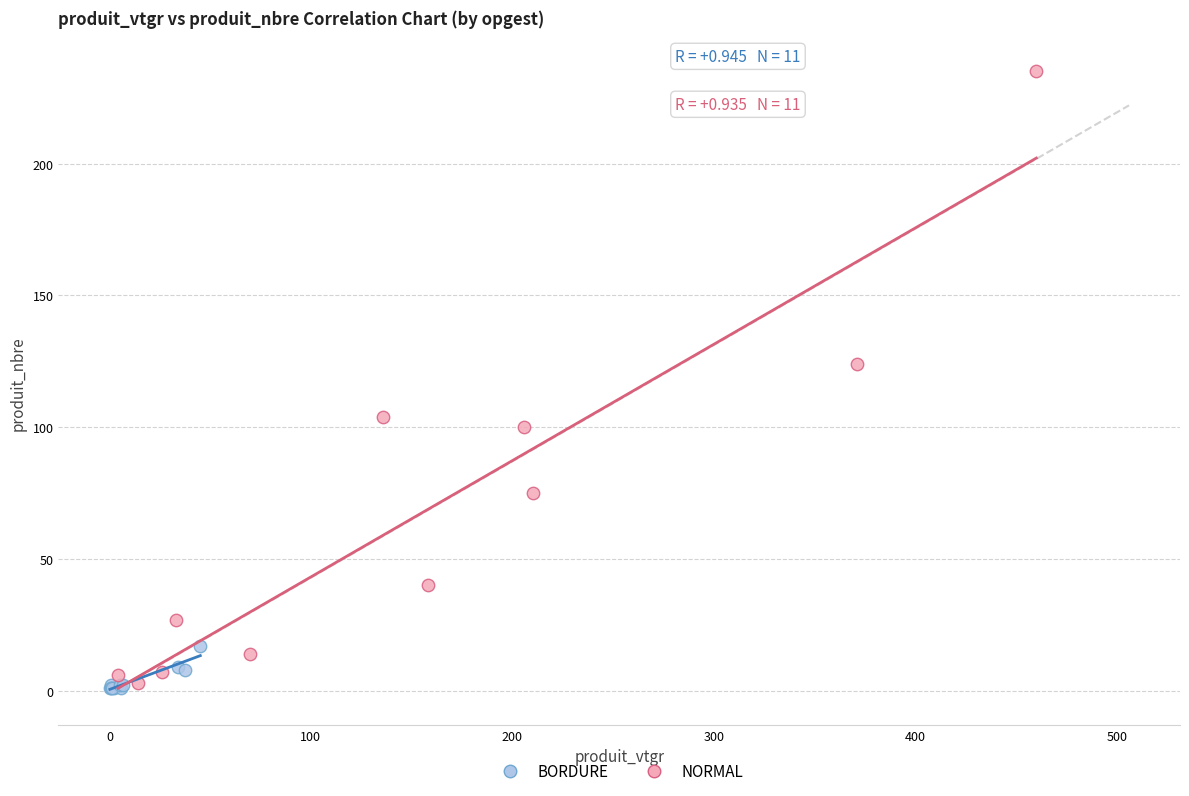

Which series reaches the maximum Y coordinate?

NORMAL